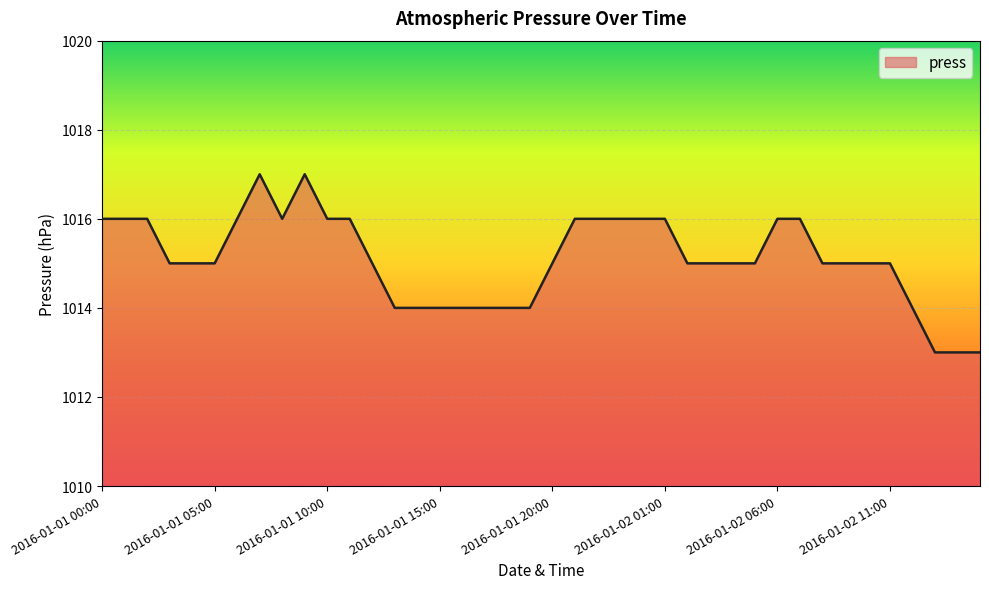

What is the average value?

1015